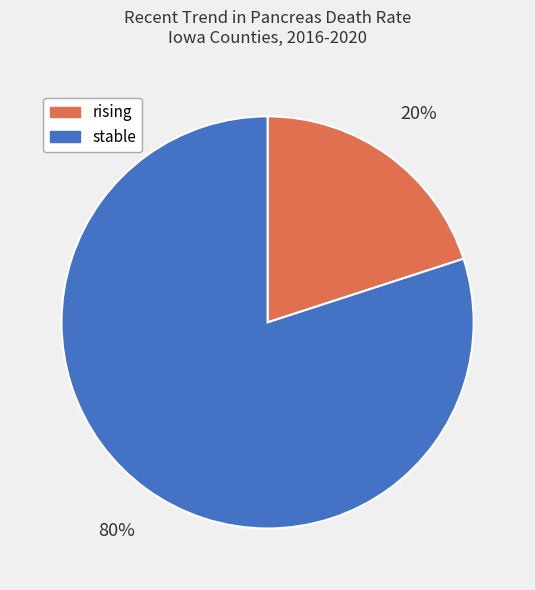

Does any single category account for the majority?

Yes